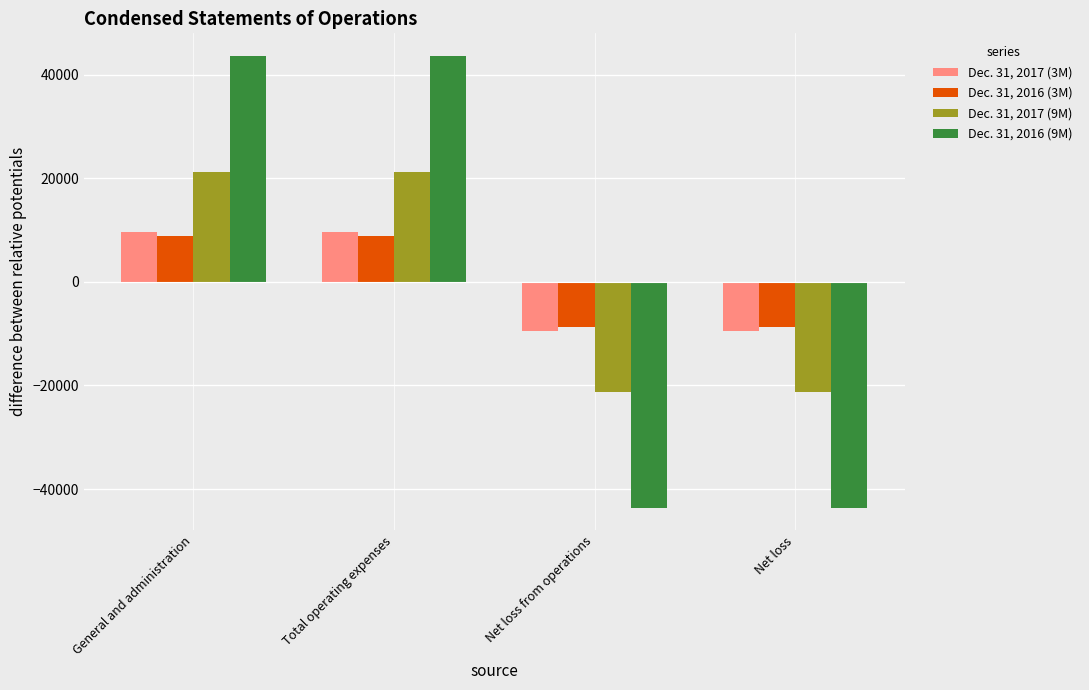

What are all the series names shown in the legend?

Dec. 31, 2017 (3M), Dec. 31, 2016 (3M), Dec. 31, 2017 (9M), Dec. 31, 2016 (9M)